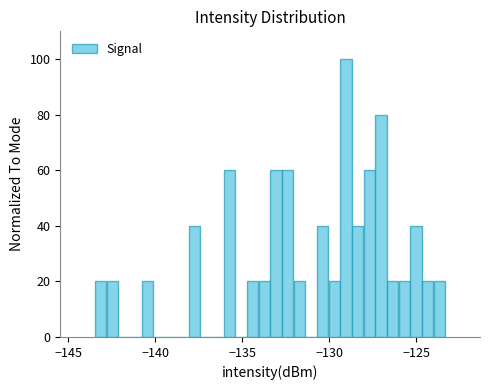

Around what value on the x-axis is the tallest bar? Give the approximate position of its centre, as read against the axis.

-129.0